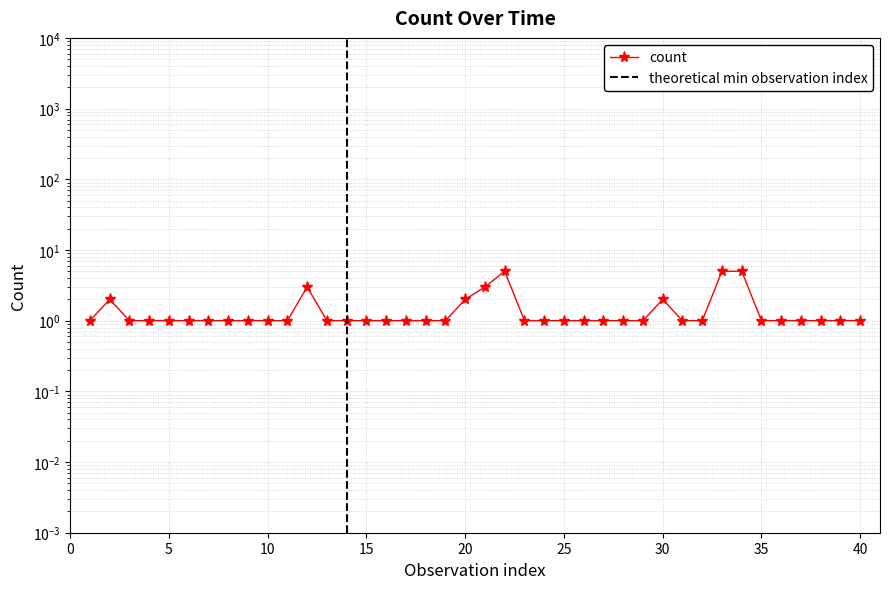

What is the maximum value shown in the chart?

5